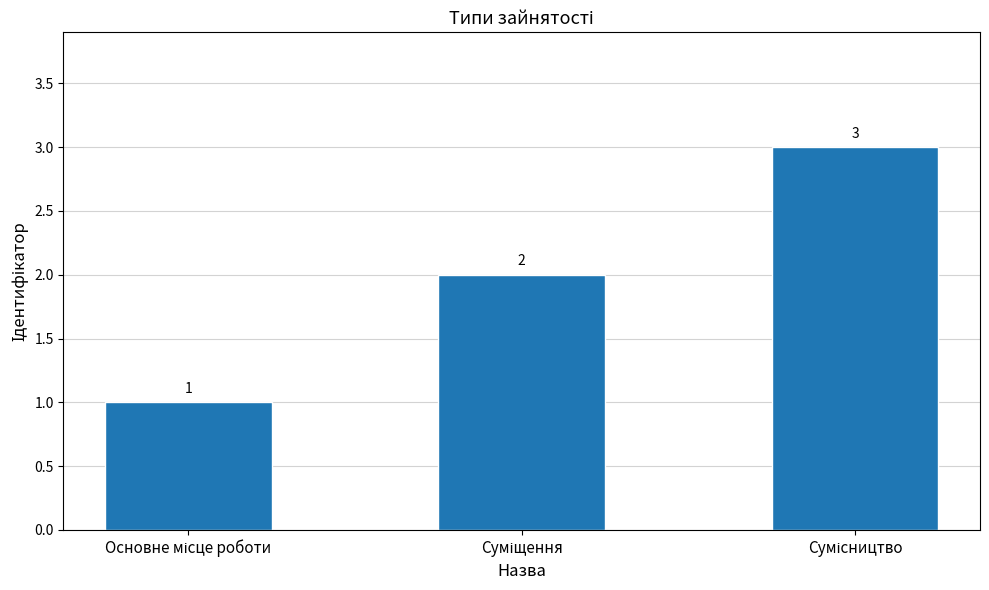

What is the greatest value displayed?

3